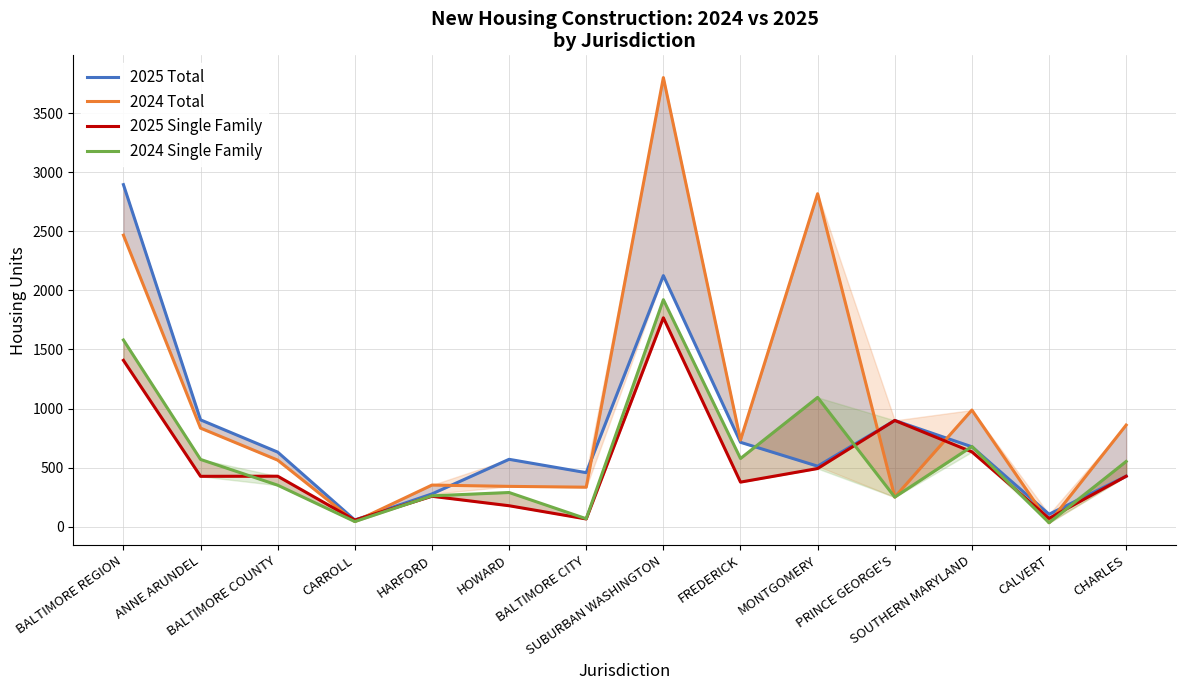

What is the difference between the second highest and minimum values in the 2024 Single Family series?

1547